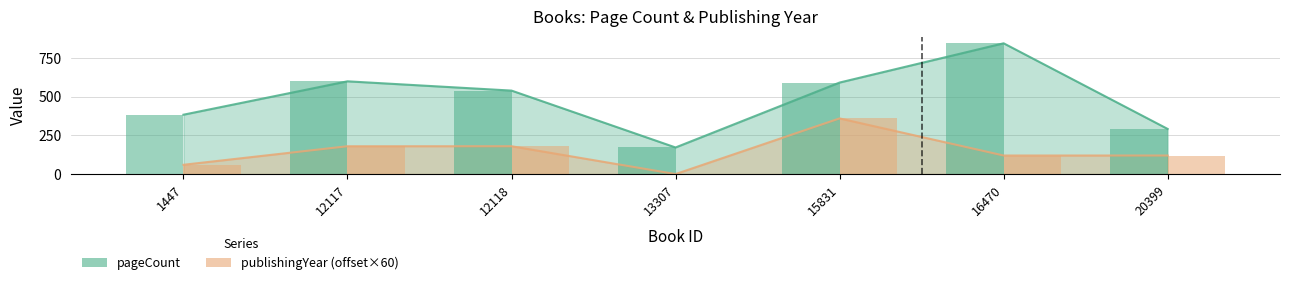

What is the total value across all series at 1447?

444